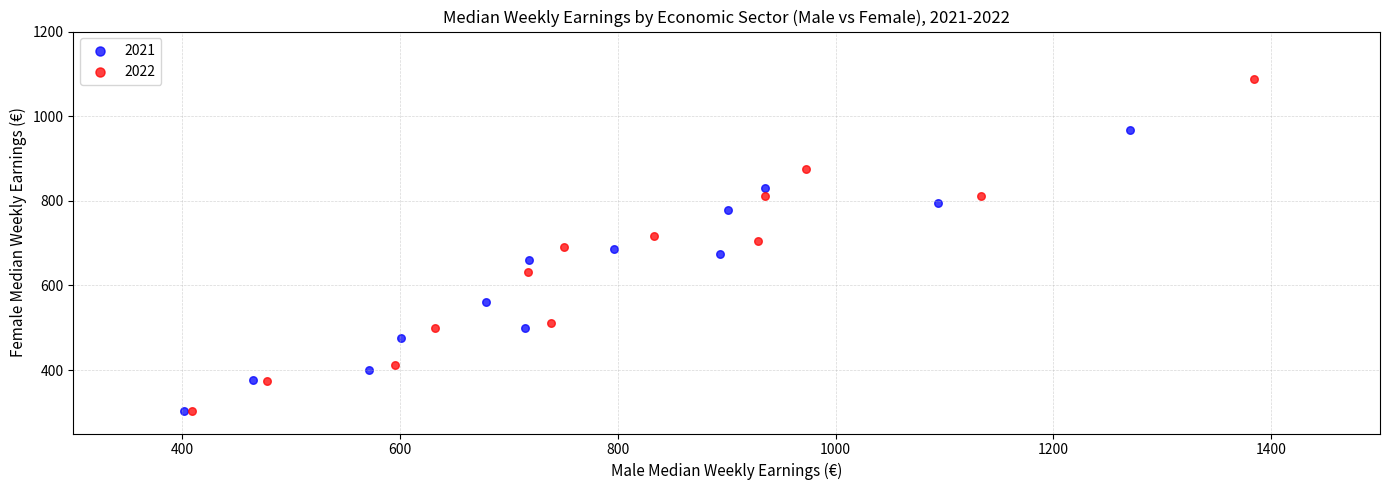

Which series contains the highest Y value?

2022